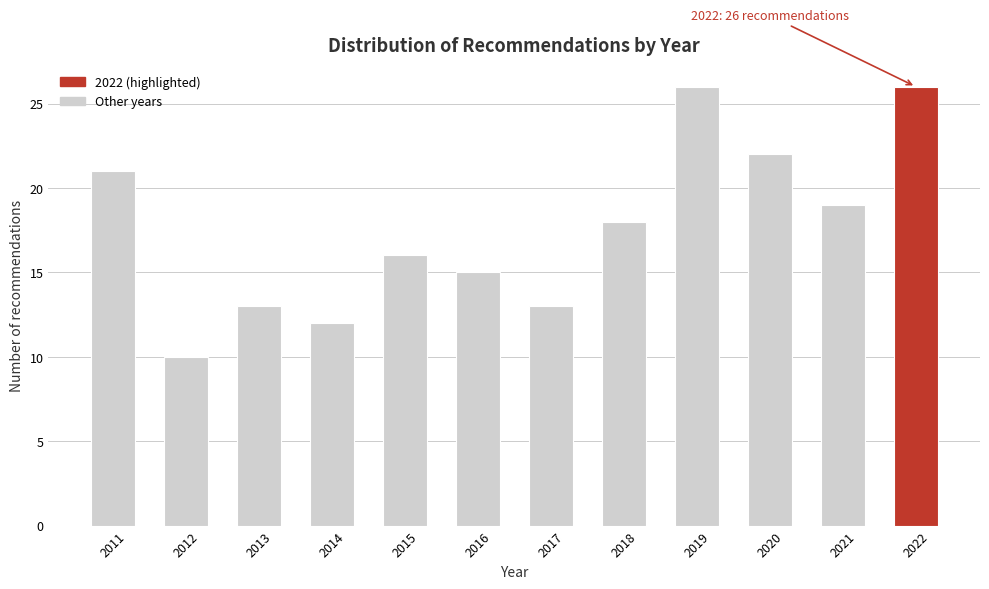

Reading left to right, list all the values displayed in this chart.

21	10	13	12	16	15	13	18	26	22	19	26